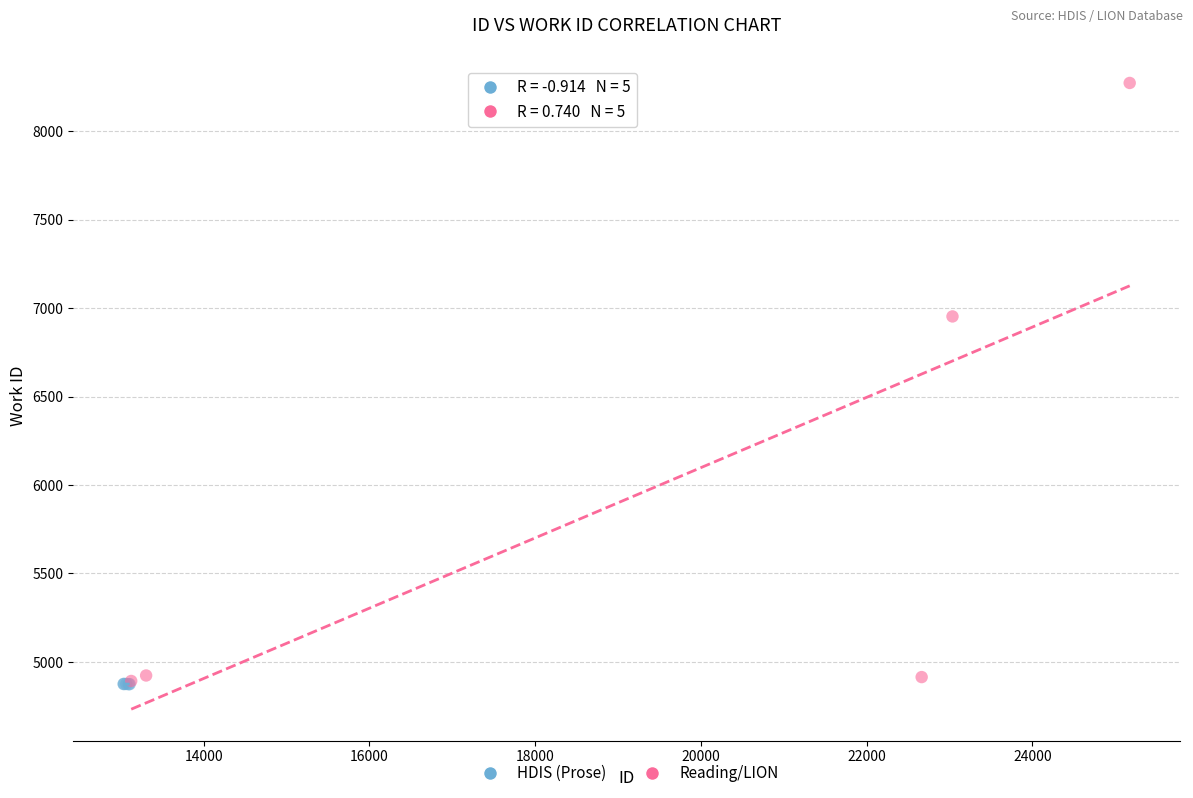

Which series contains the highest Y value?

Reading/LION